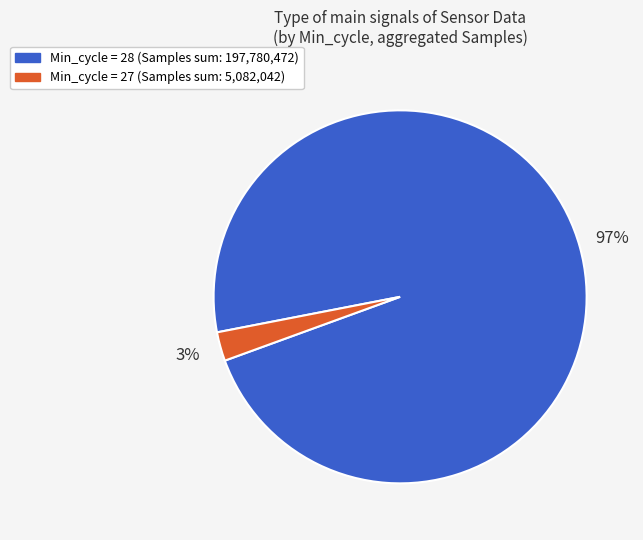

How many slices are in this pie chart?

2